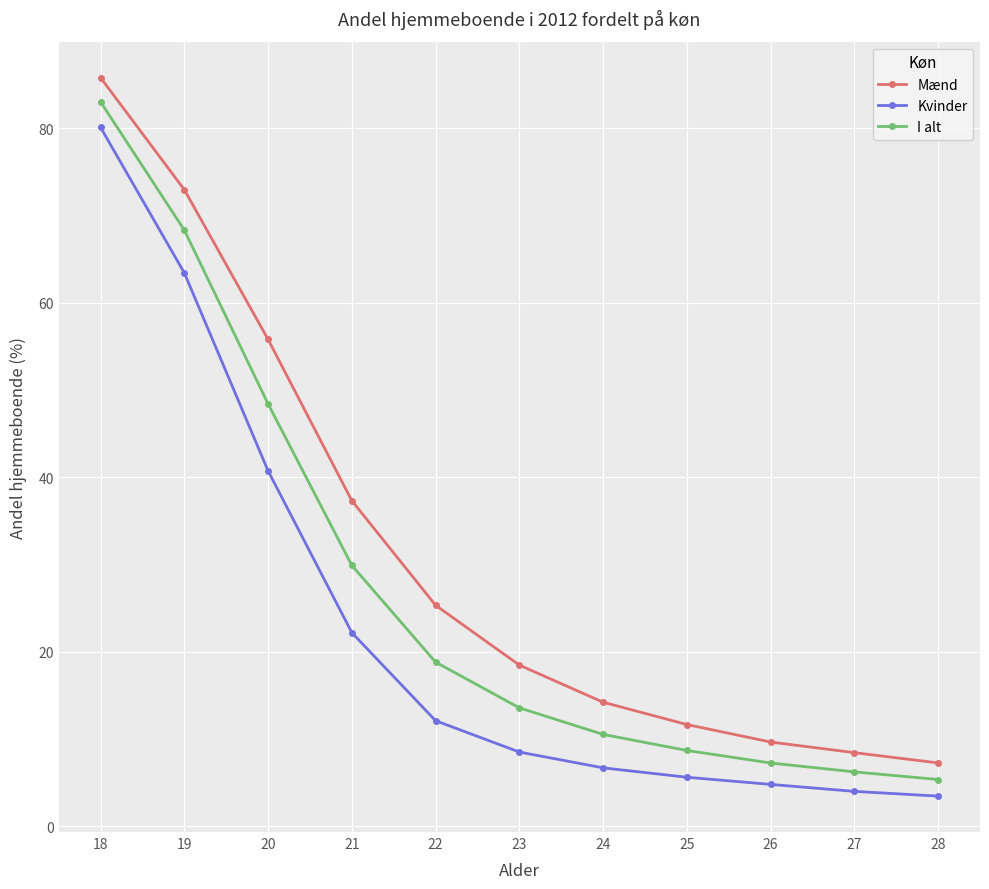

True or false: Kvinder has more than 2 interior local peaks.

False